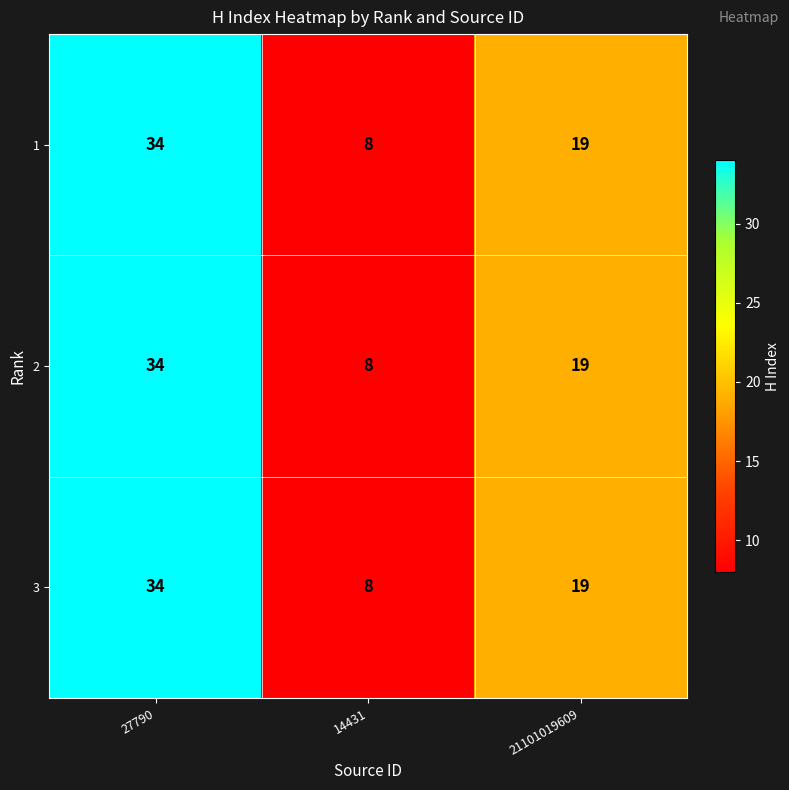

At which label does 2 first exceed 19?

27790